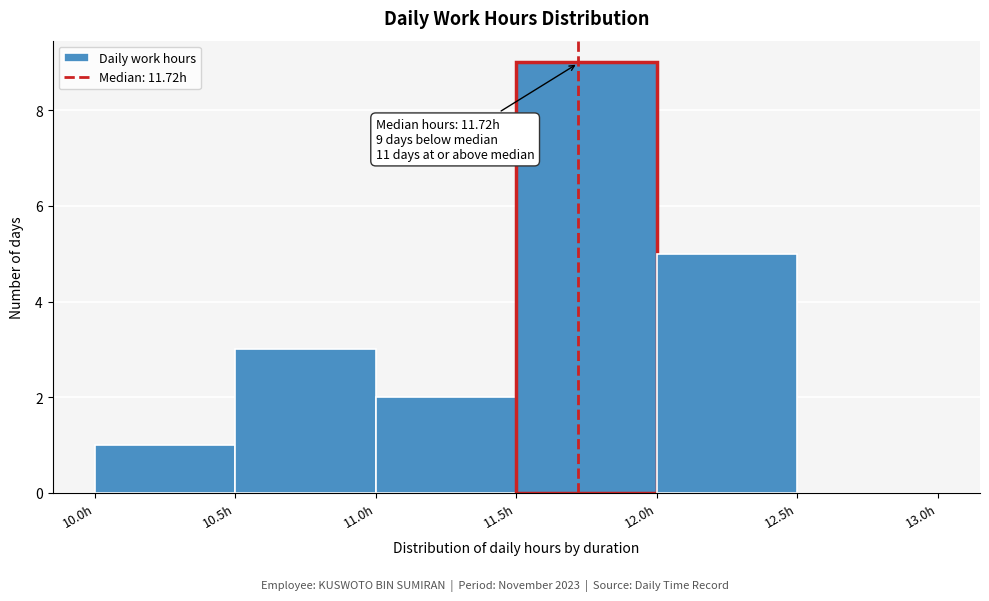

Over which range of the x-axis is the bar tallest?

11.5 to 12.0